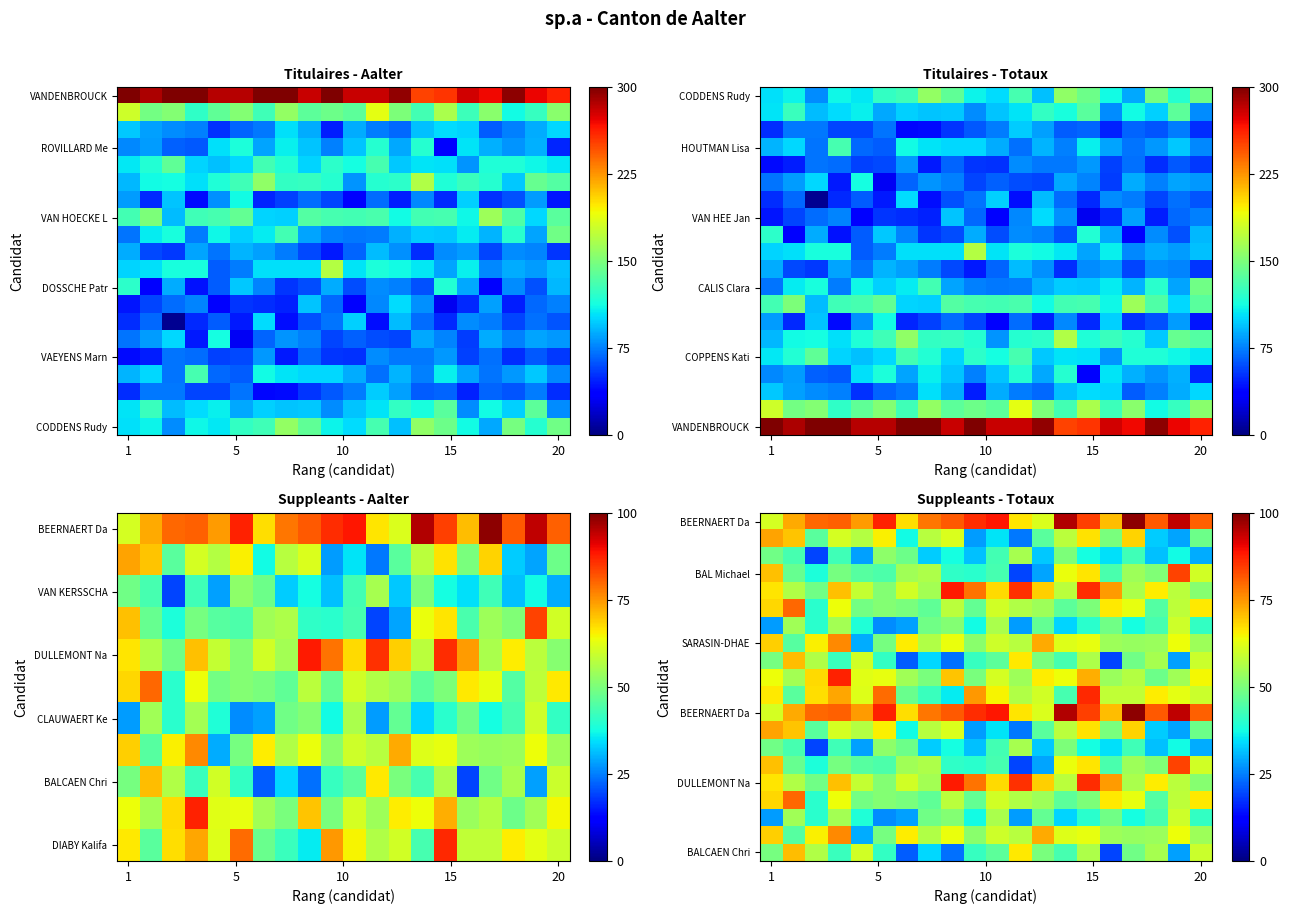

At how many categories does at least one series exceed 49?

20